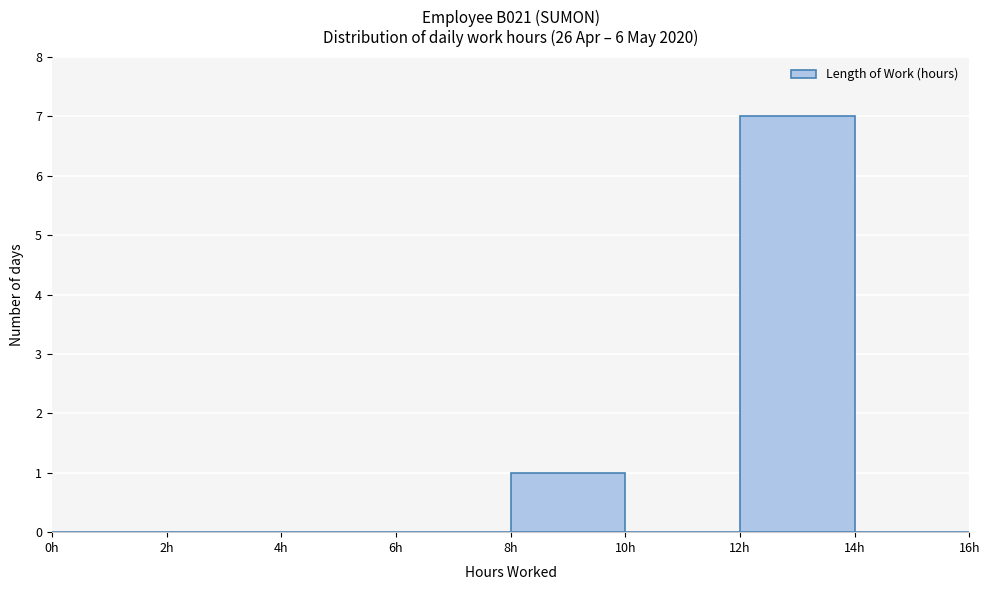

How tall is the bar that spans 12 to 14 on the x-axis? The values are not printed on the chart, so give them approximately, as read against the axis.

7